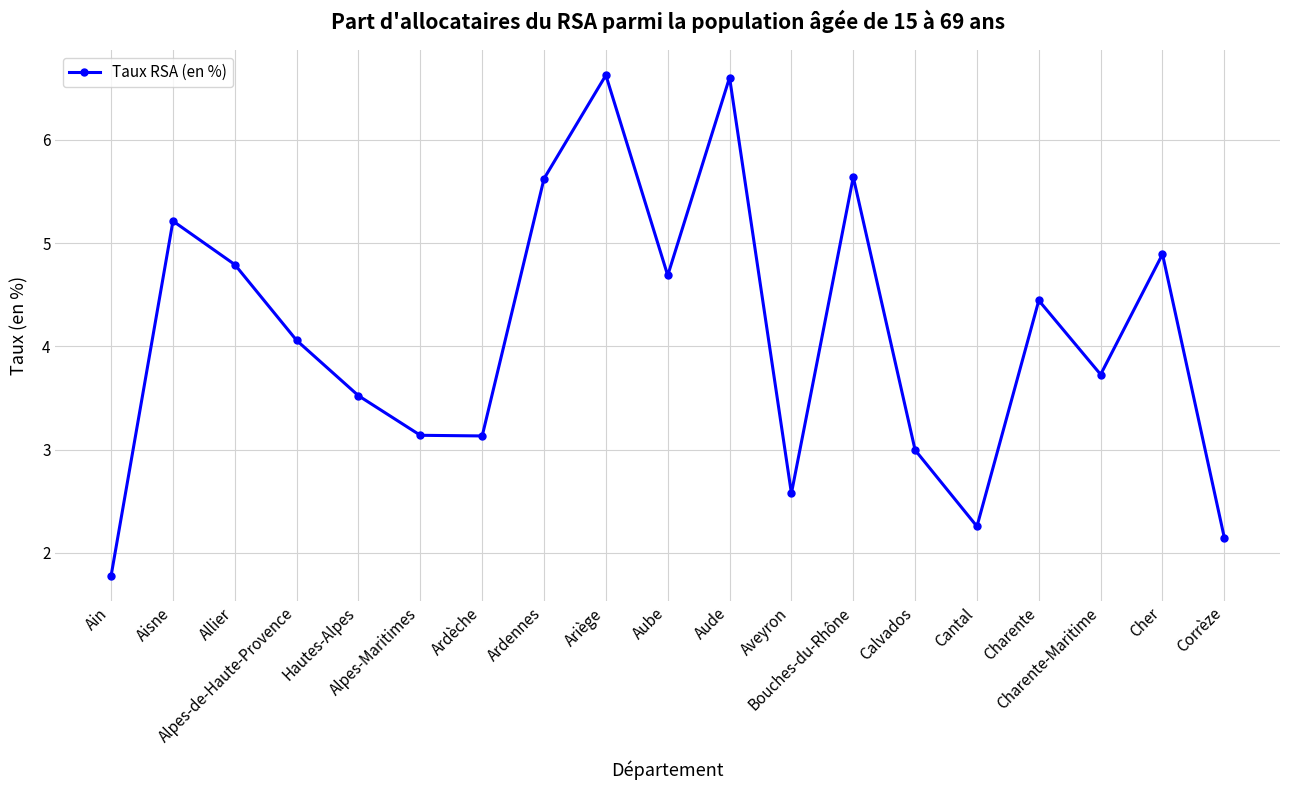

What is the smallest value displayed?

1.8